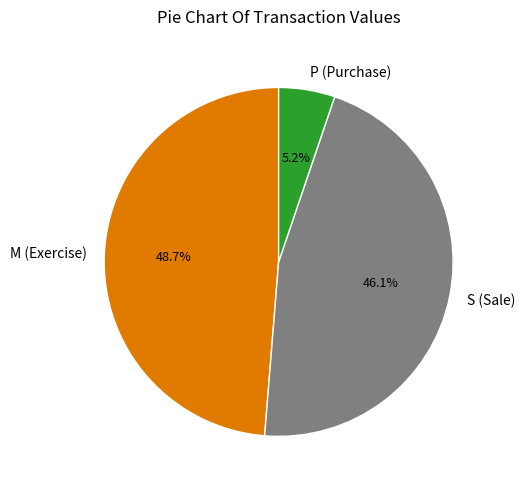

Does P (Purchase) represent more than half of the total?

No